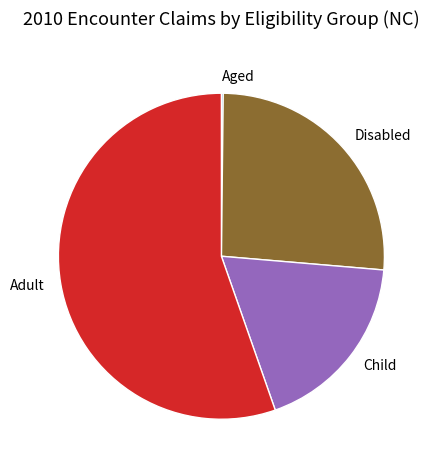

Is there any slice that represents more than half of the pie?

Yes